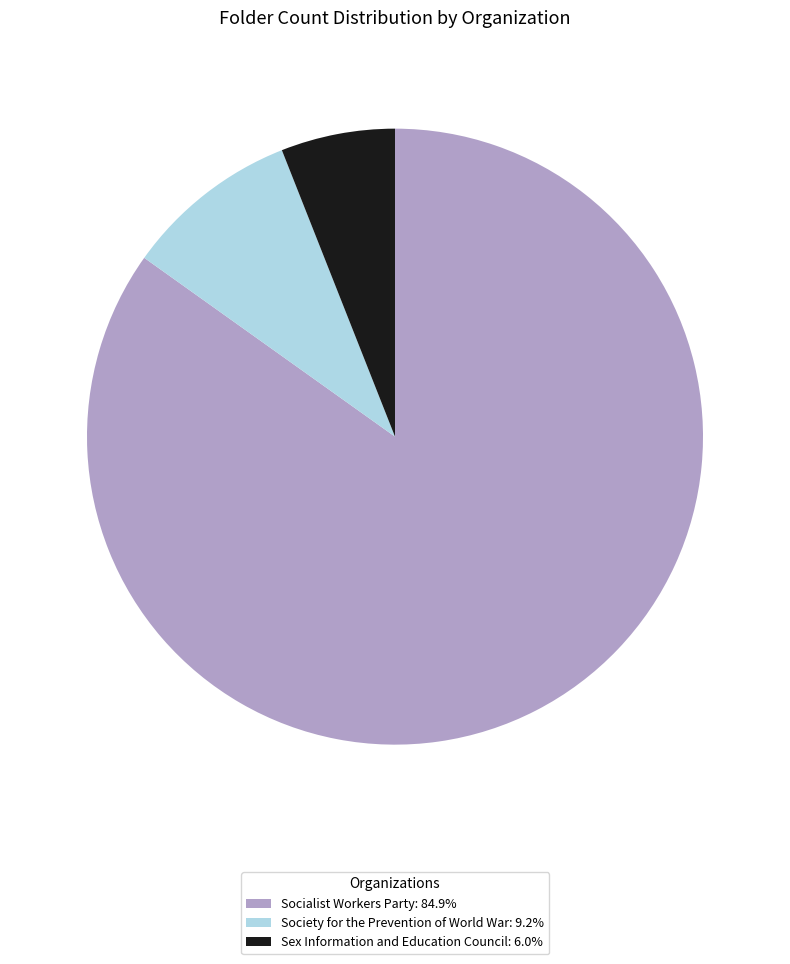

The Society for the Prevention of World War slice represents 22% of the pie. True or false?

False